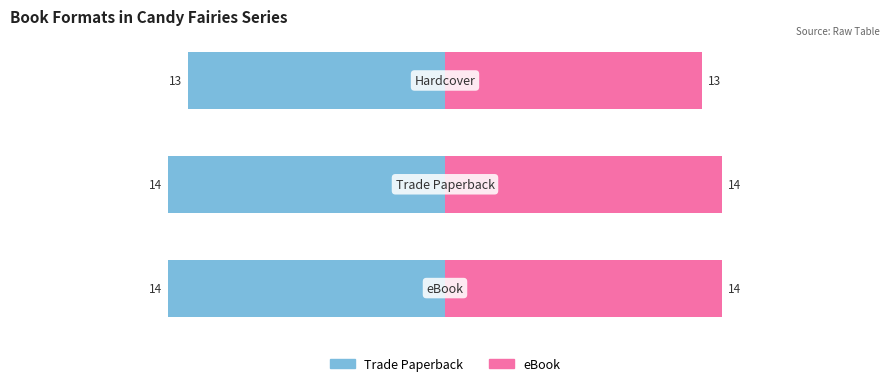

How many bars are there in each group?

2